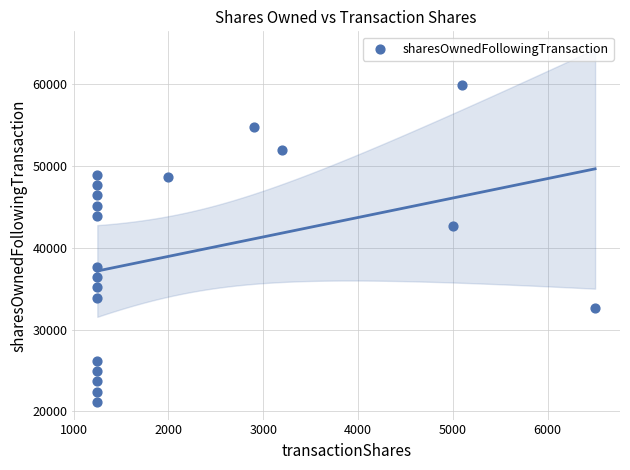

What is the range of Y values (max minus min)?

38747